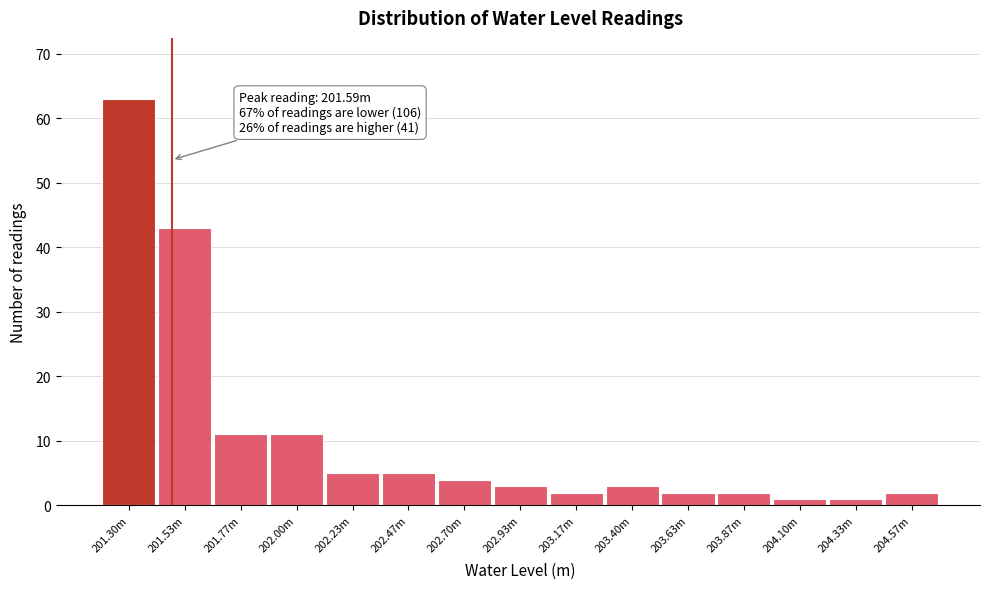

Reading left to right, list all the values displayed in this chart.

63	43	11	11	5	5	4	3	2	3	2	2	1	1	2